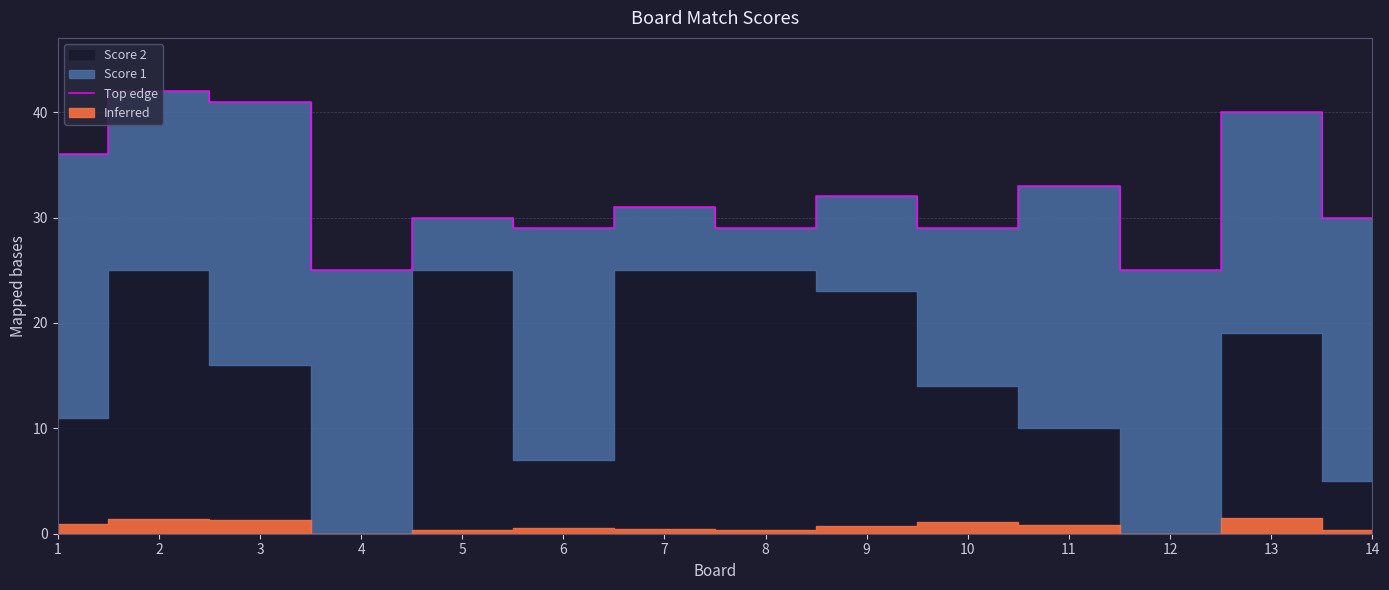

What is the approximate value at 2?

42